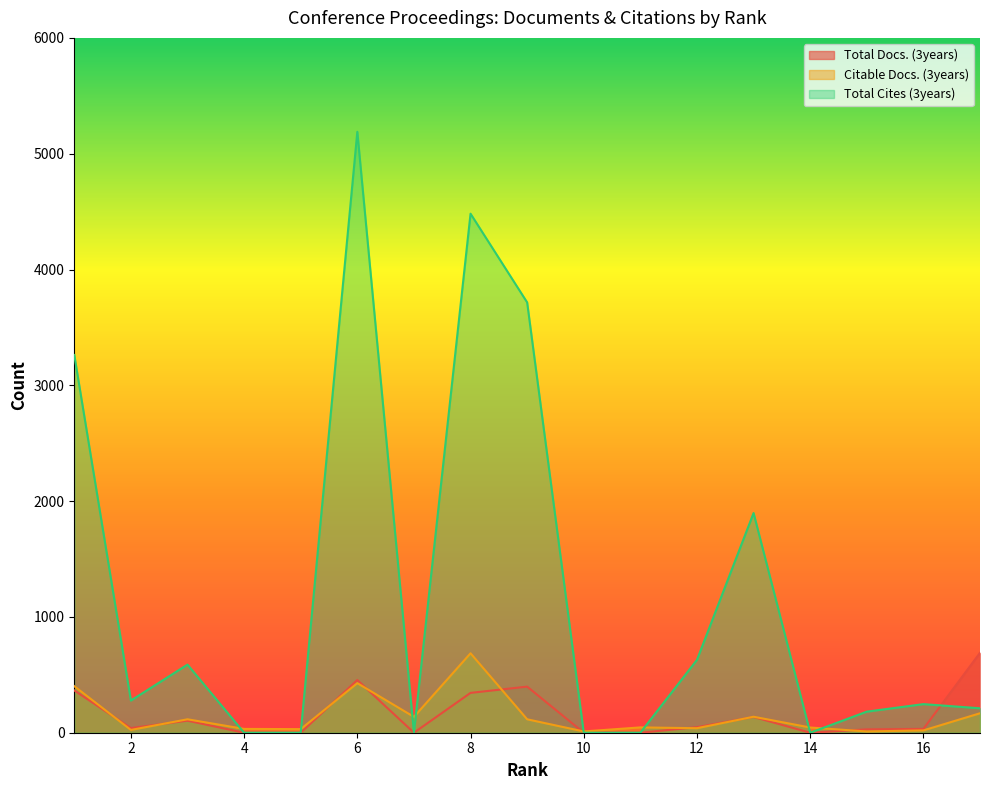

True or false: Total Cites (3years) and Citable Docs. (3years) cross at least once.

True